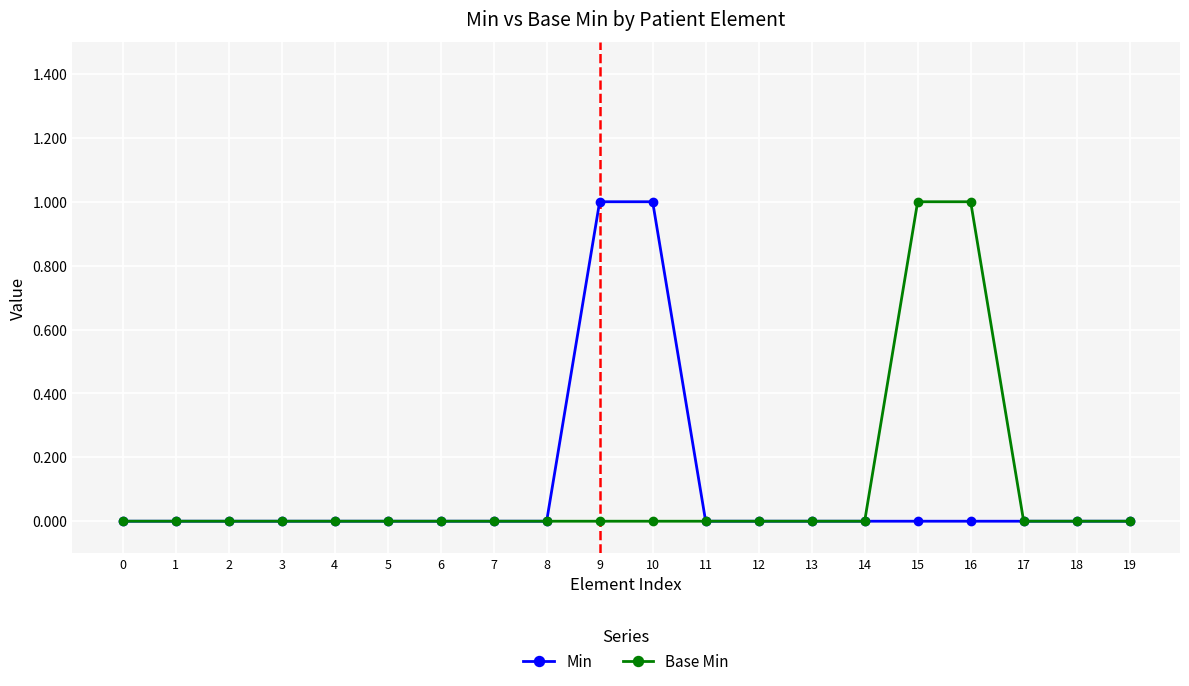

True or false: Base Min has a value of 0 at 18.

True